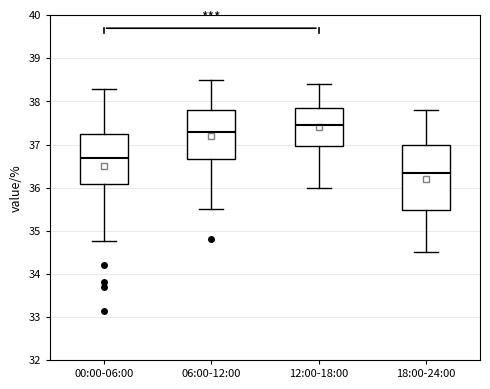

Where is the lower edge of the box for 00:00-06:00 on the y-axis? The values are not printed on the chart, so give them approximately, as read against the axis.

36.1